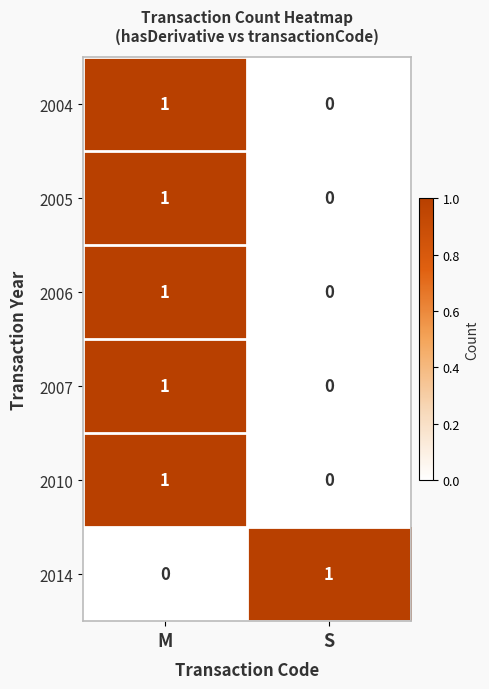

Where is 2014 nearest to the value 0?

M